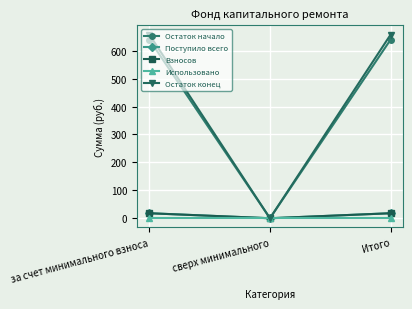

Is this an area chart (filled region under the line)?

No